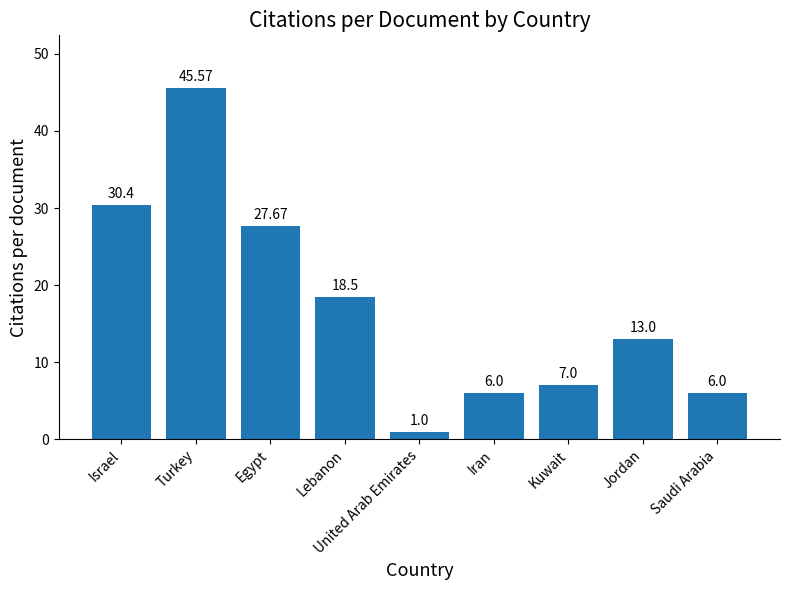

Between Egypt and Lebanon, which is larger?

Egypt